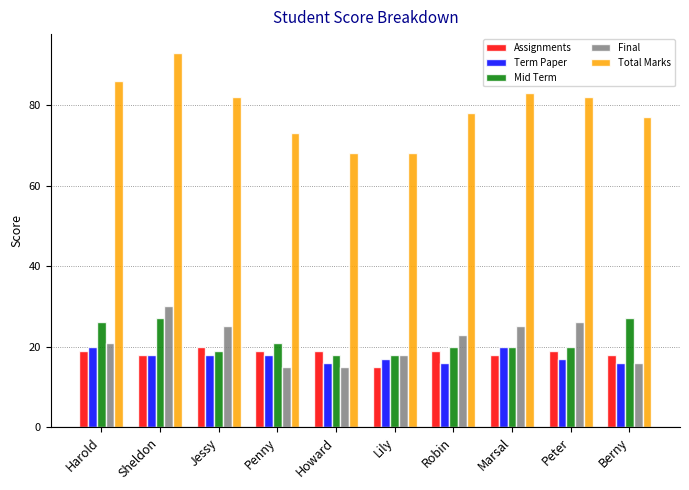

What is the minimum value for Total Marks?

68